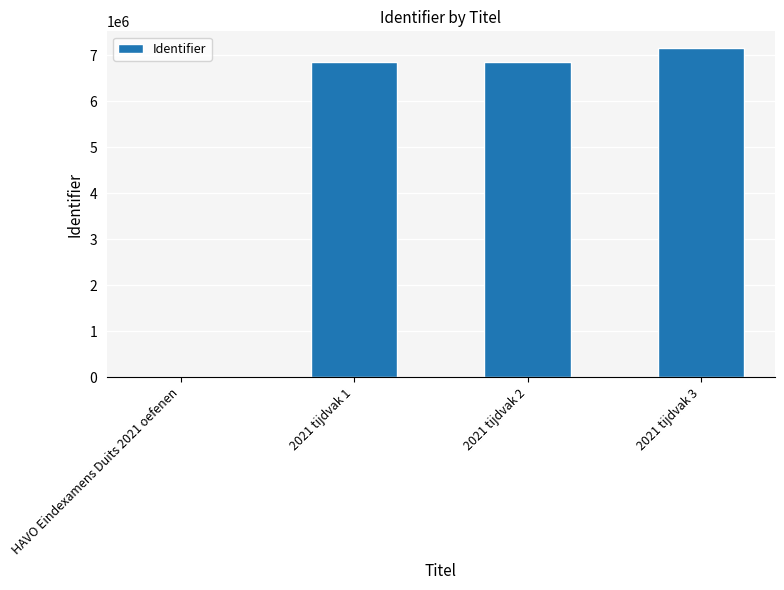

What is the sum of all values?

20852568